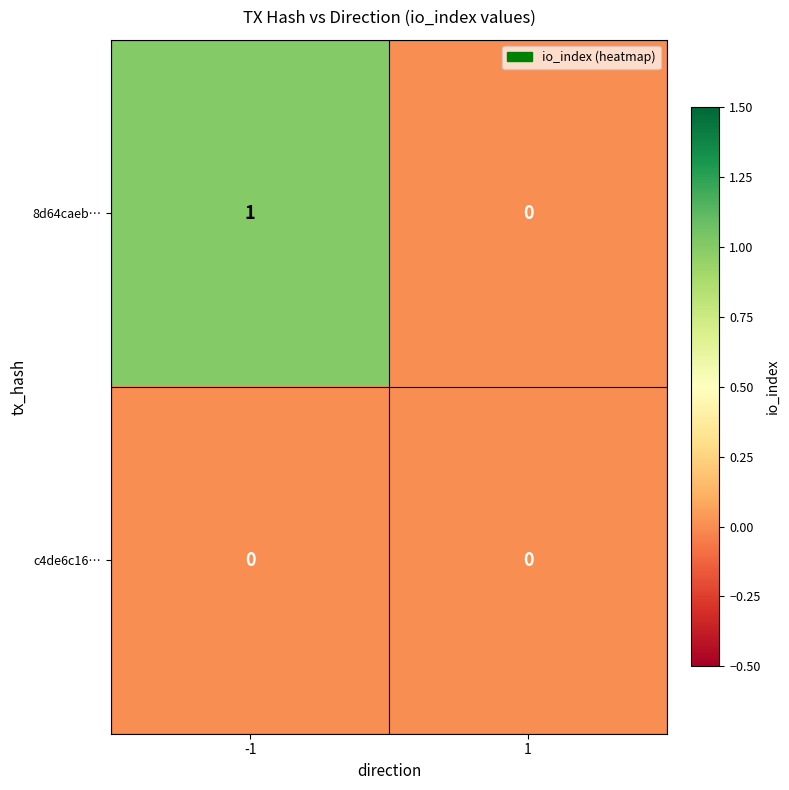

The 8d64caeb… series shows 1 at 1. True or false?

False